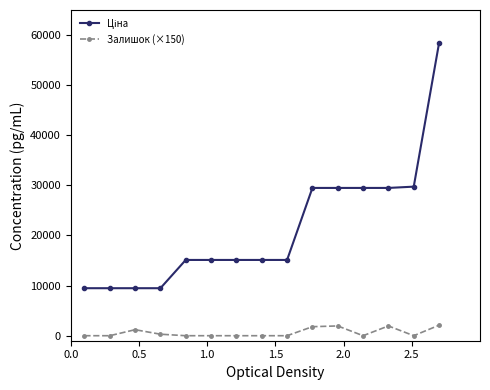

At how many categories does at least one series exceed 20121?

6